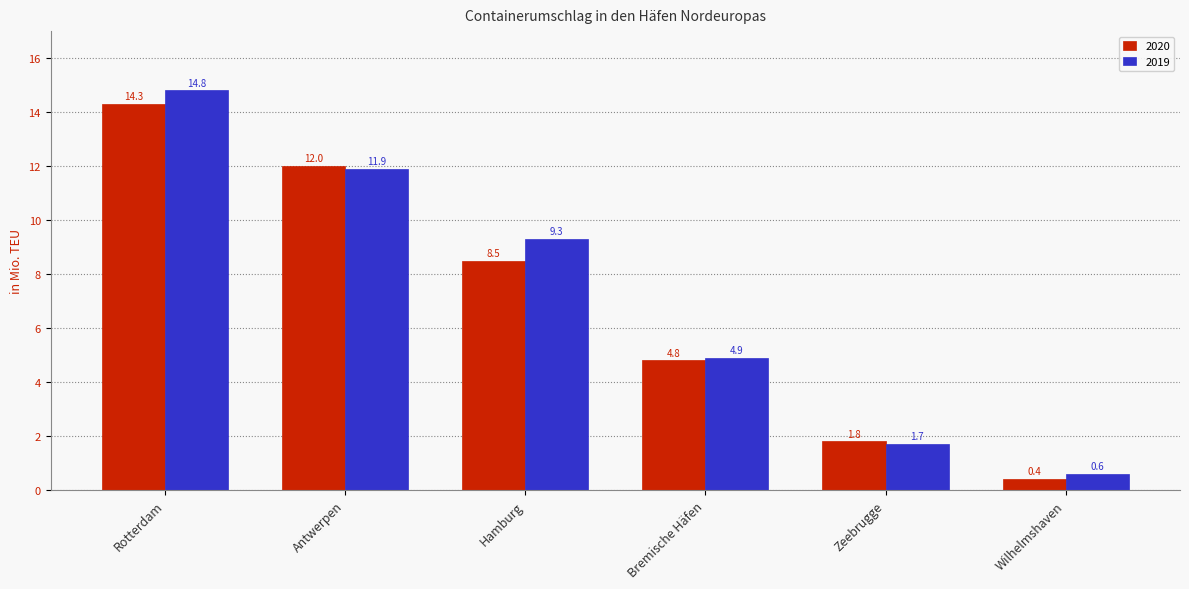

What is the label of the 3rd bar from the left?

Hamburg